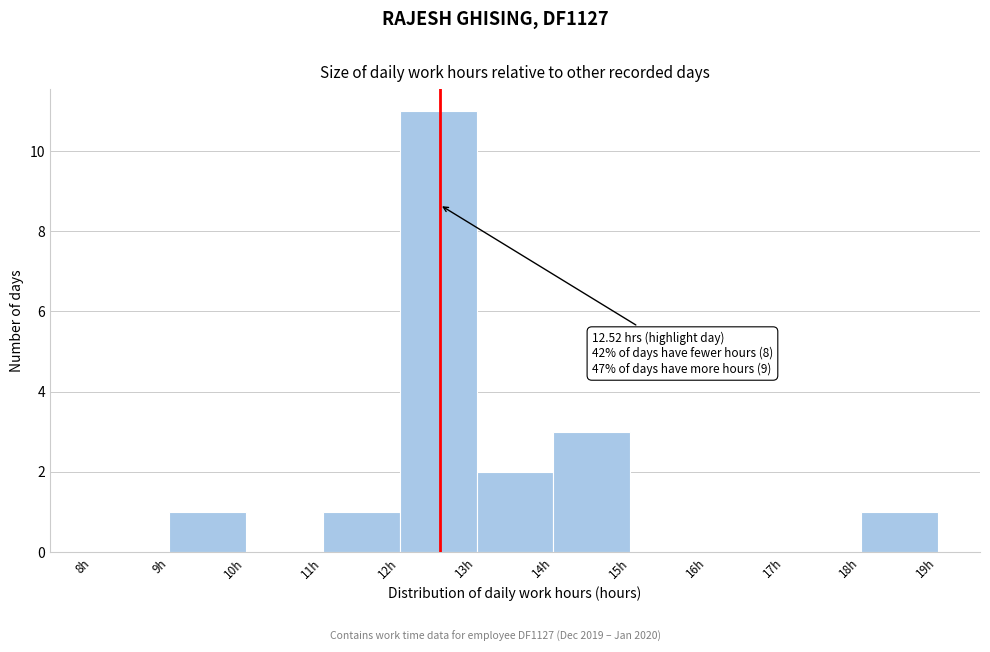

Over which range of the x-axis is the bar tallest?

12 to 13